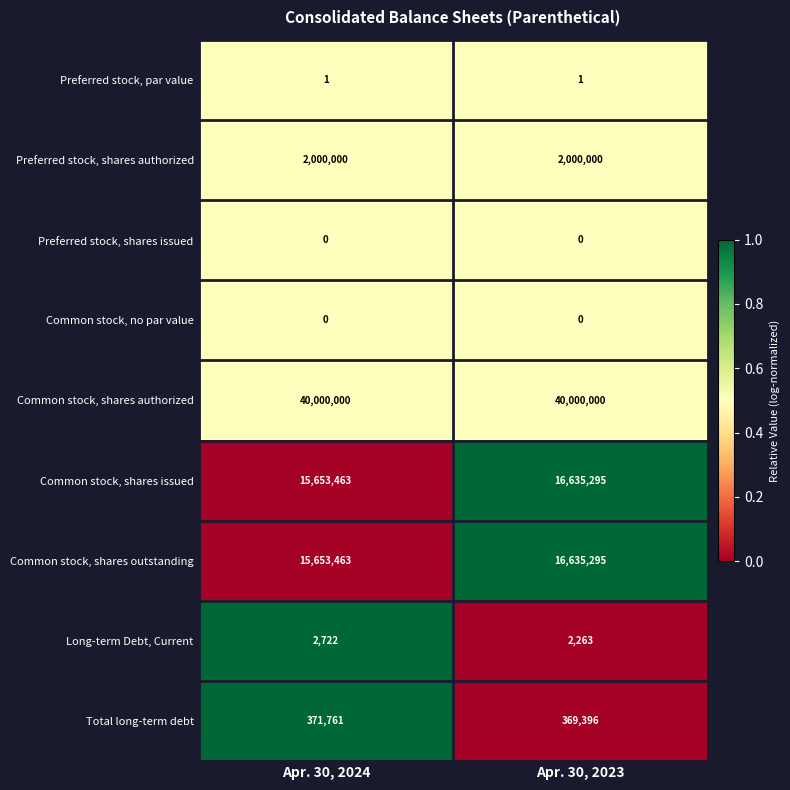

Where is Long-term Debt, Current nearest to the value 2492?

Apr. 30, 2023